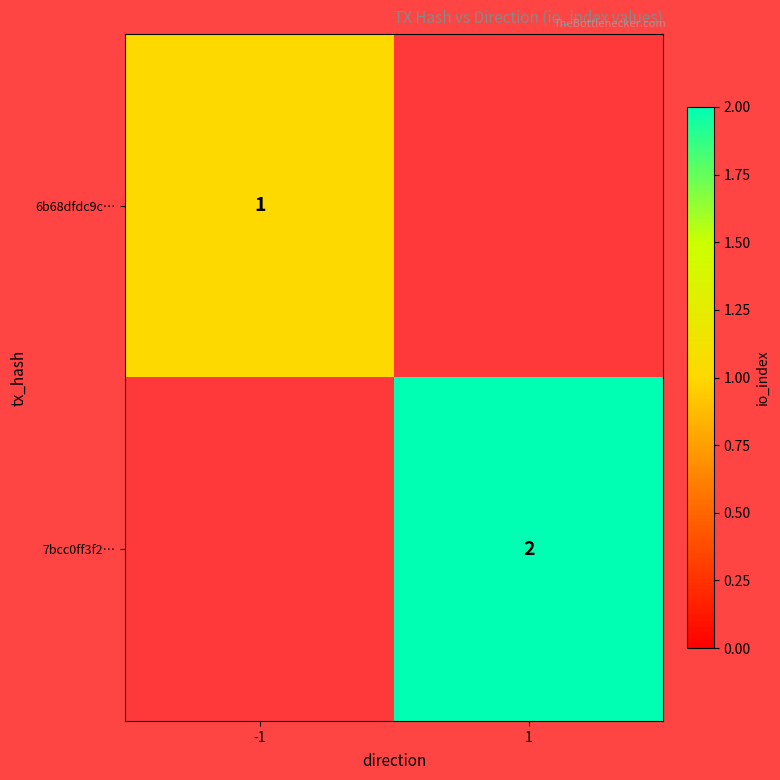

Rank the series by their average value, from lowest to highest.

6b68dfdc9c…, 7bcc0ff3f2…